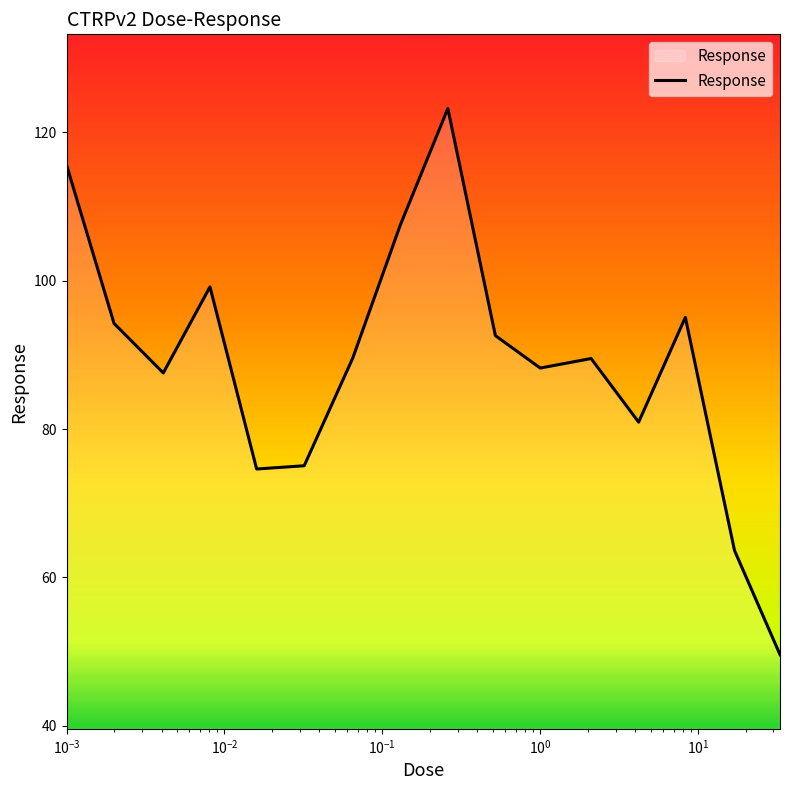

How many interior local valleys (lower than both neighbors) does the data have?

4